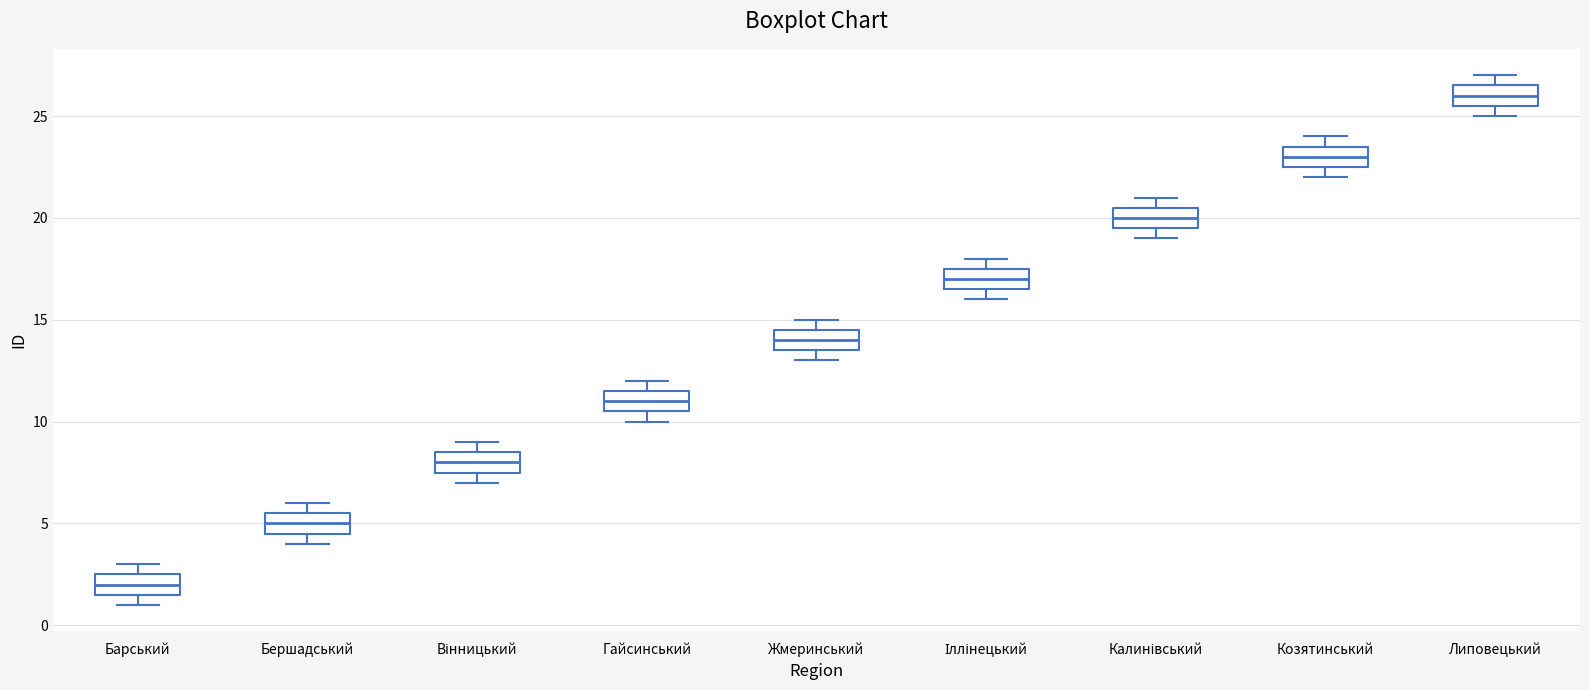

Reading left to right, read every box against the y-axis: the position of its median line, the range the box covers, and the ends of its whiskers. The values are not printed on the chart, so give them approximately, as read against the axis.

Барський: median 2.0, box 1.5 to 2.5, whiskers 1.0 to 3.0
Бершадський: median 5.0, box 4.5 to 5.5, whiskers 4.0 to 6.0
Вінницький: median 8.0, box 7.5 to 8.5, whiskers 7.0 to 9.0
Гайсинський: median 11.0, box 10.5 to 11.5, whiskers 10.0 to 12.0
Жмеринський: median 14.0, box 13.5 to 14.5, whiskers 13.0 to 15.0
Іллінецький: median 17.0, box 16.5 to 17.5, whiskers 16.0 to 18.0
Калинівський: median 20.0, box 19.5 to 20.5, whiskers 19.0 to 21.0
Козятинський: median 23.0, box 22.5 to 23.5, whiskers 22.0 to 24.0
Липовецький: median 26.0, box 25.5 to 26.5, whiskers 25.0 to 27.0